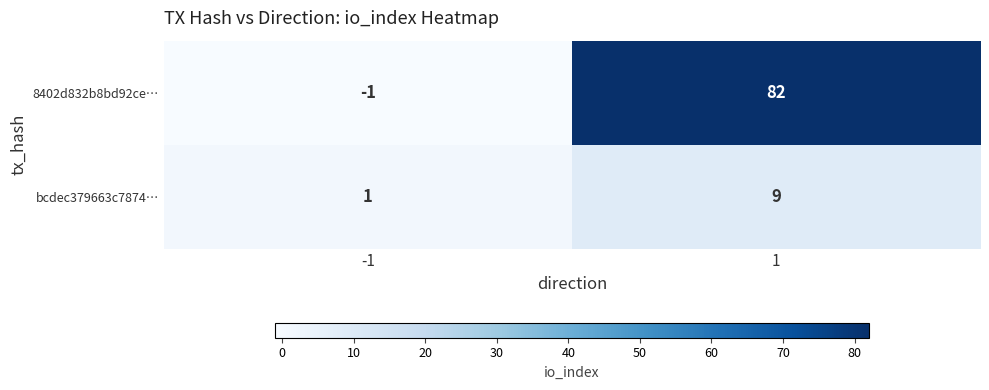

Is it true that bcdec379663c7874… equals 2 at -1?

False